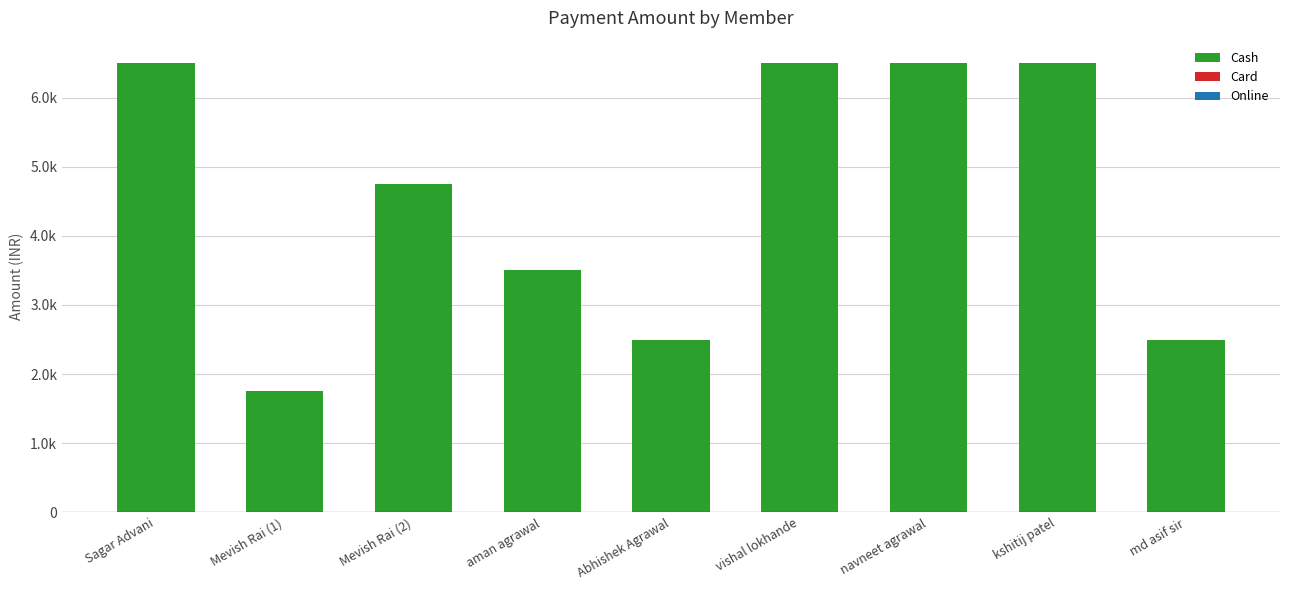

Which label corresponds to the smallest value in the chart?

Mevish Rai (1)